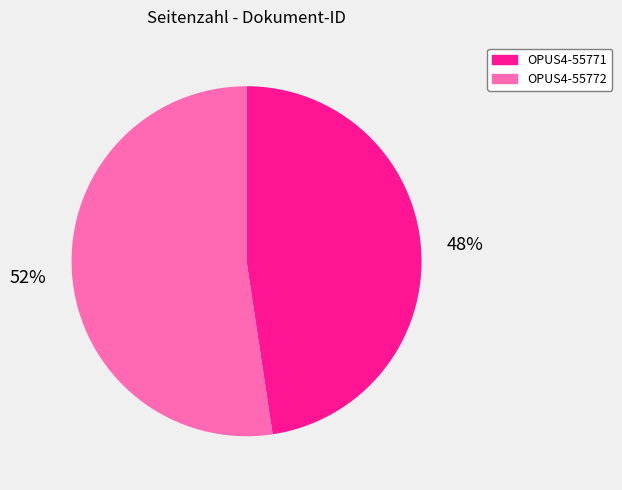

Approximately how many times larger is the value at OPUS4-55772 compared to OPUS4-55771?

1.1